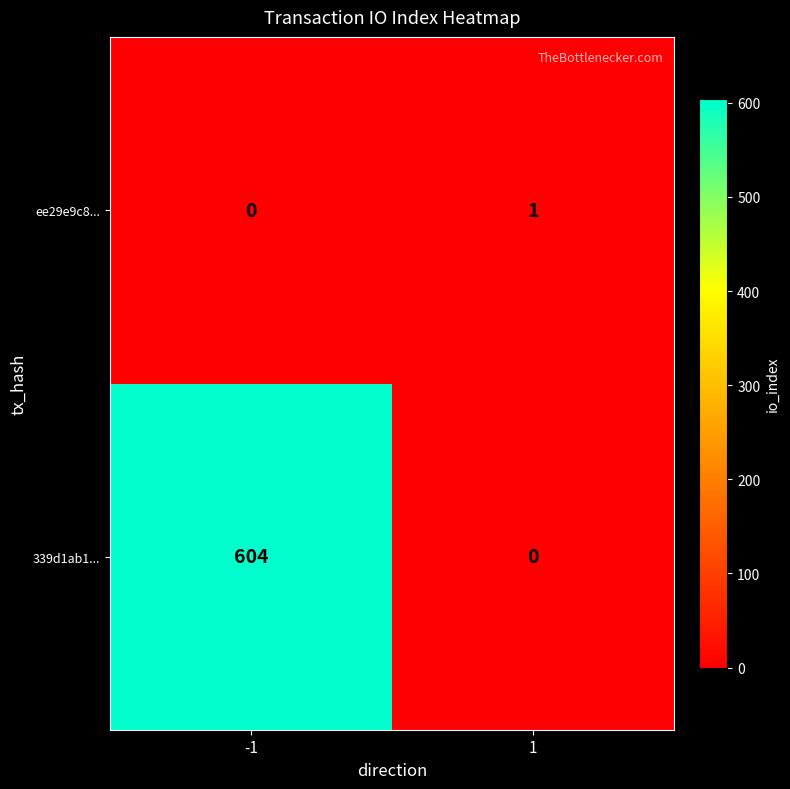

Reading right to left, extract all data points from this chart.

ee29e9c8...: 1=1	-1=0
339d1ab1...: 1=0	-1=604